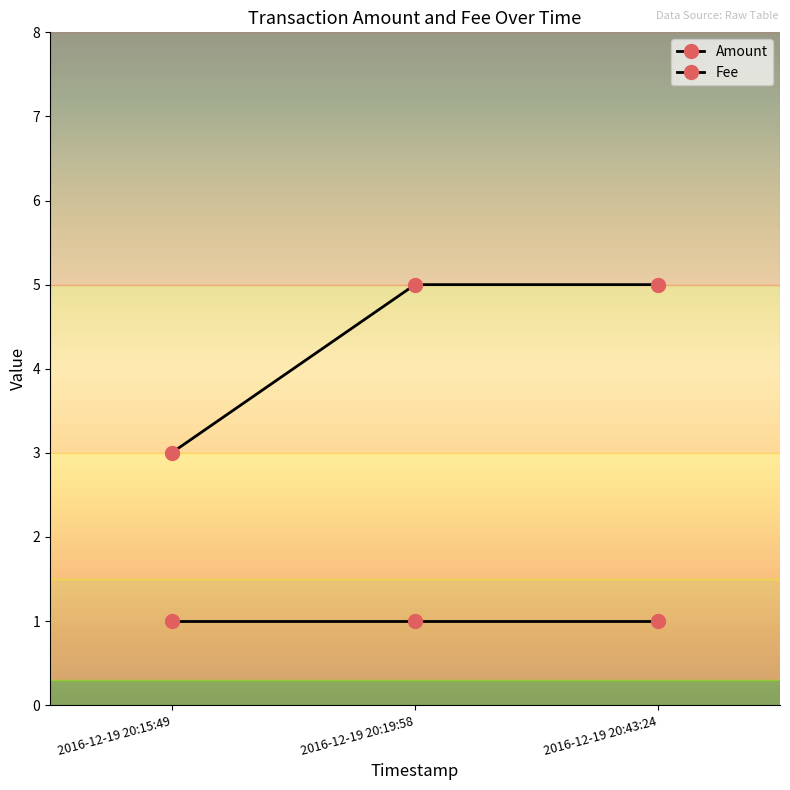

What position from the left is 2016-12-19 20:43:24?

3